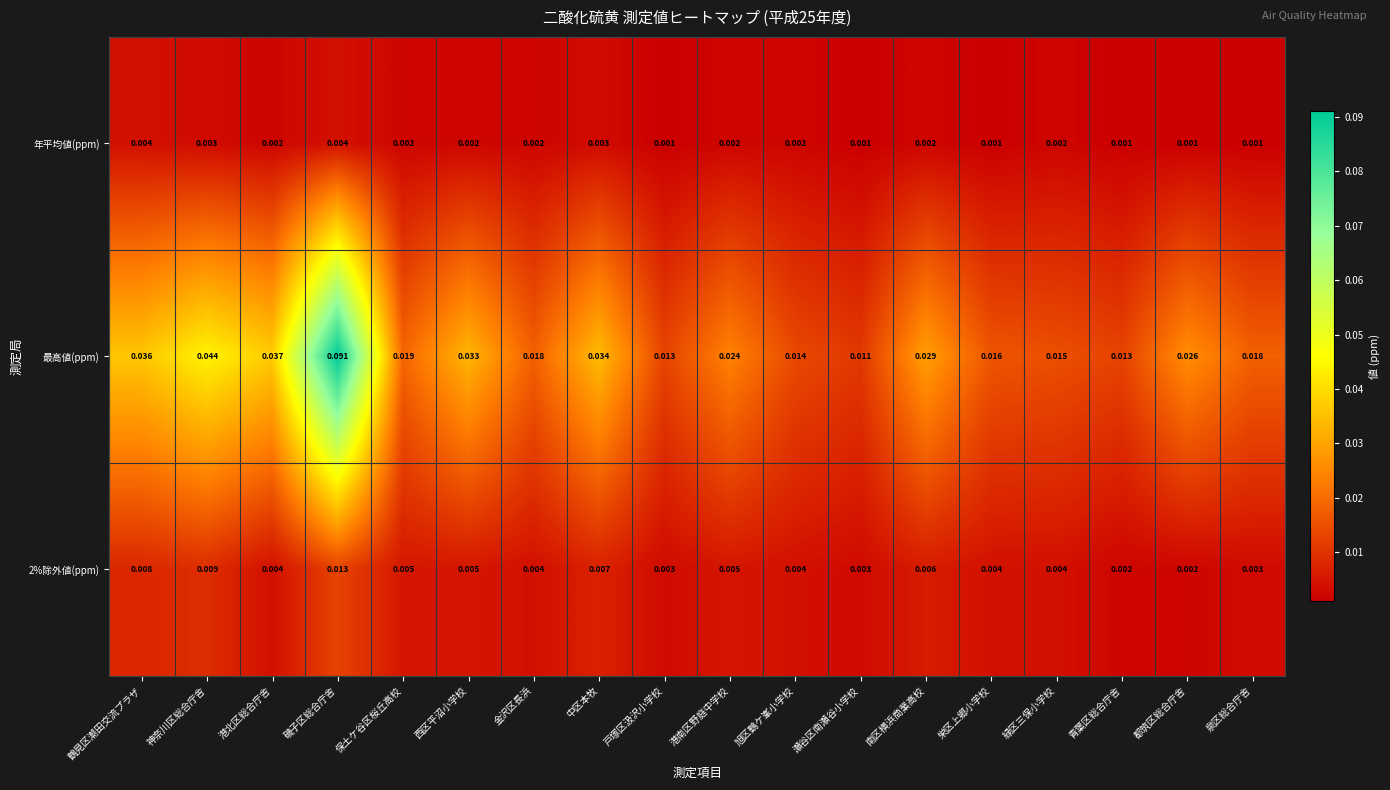

Where is 最高値(ppm) nearest to the value 0?

瀬谷区南瀬谷小学校